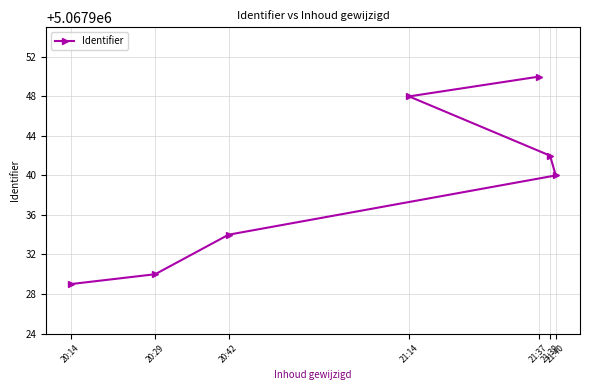

Rank the categories by value from lowest to highest.

20:14, 20:29, 20:42, 21:40, 21:39, 21:14, 21:37